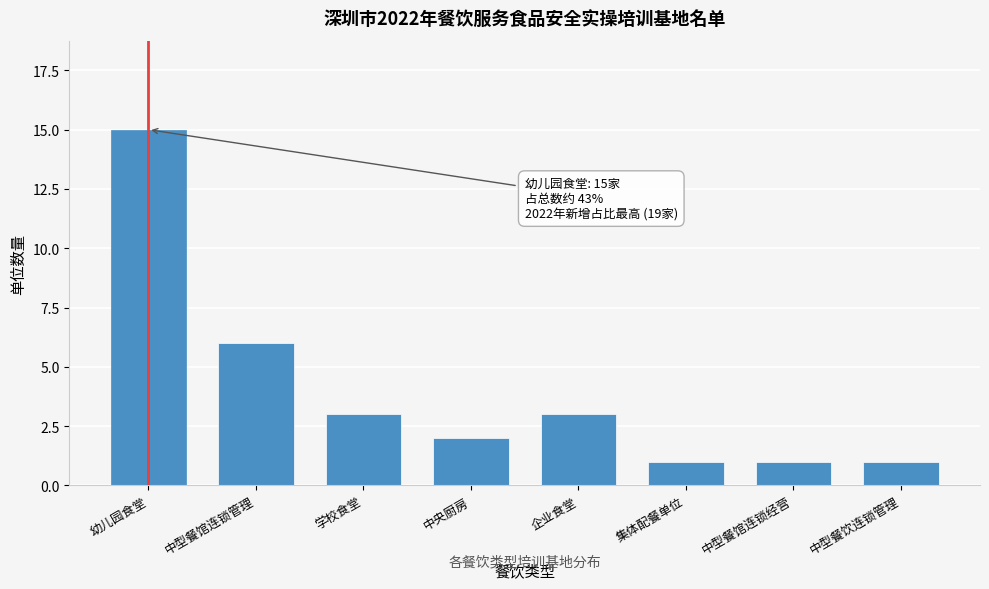

Reading left to right, what are all the values shown in this chart?

幼儿园食堂=15	中型餐馆连锁管理=6	学校食堂=3	中央厨房=2	企业食堂=3	集体配餐单位=1	中型餐馆连锁经营=1	中型餐饮连锁管理=1